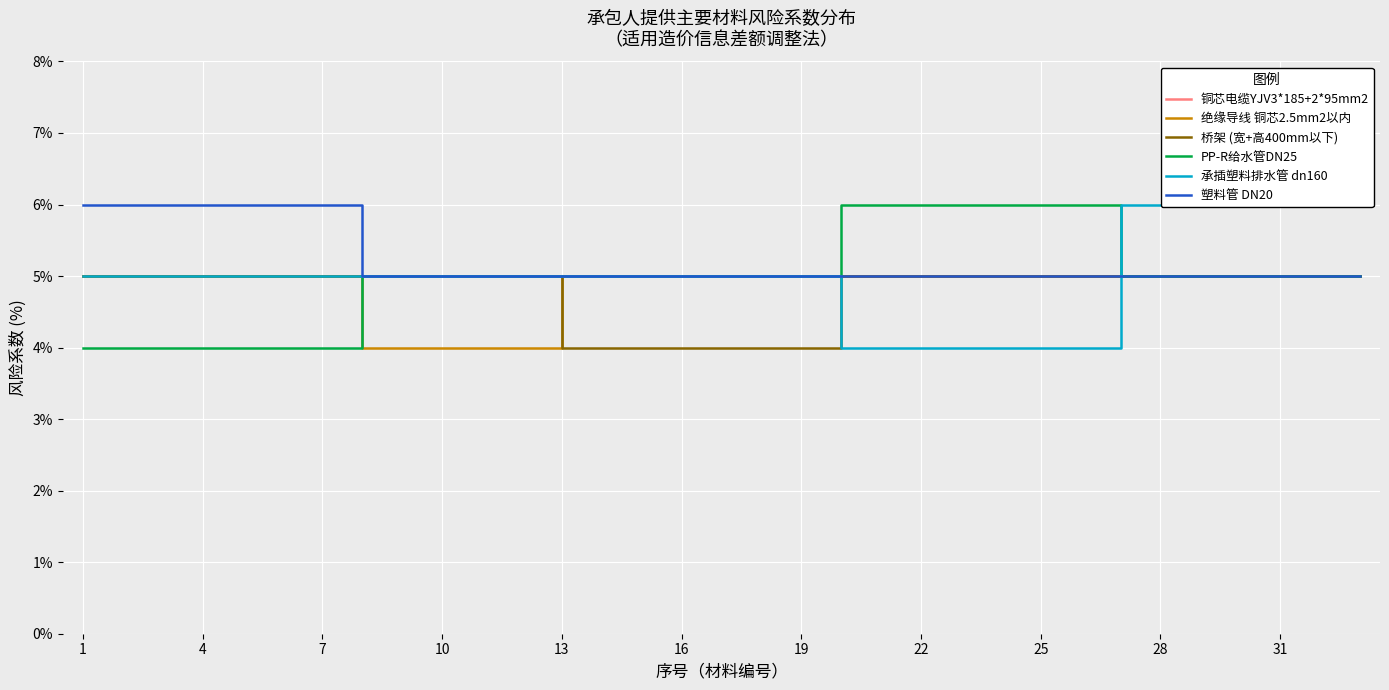

Reading right to left, what are all the values shown in this chart?

铜芯电缆YJV3*185+2*95mm2: 5	5	5	5	5	5	5	5	5	5	5	5	5	5	5	5	5	5	5	5	5	5	5	5	5	5	5	5	5	5	5	5	5
绝缘导线 铜芯2.5mm2以内: 5	5	5	5	5	5	5	5	5	5	5	5	5	5	5	5	5	5	5	5	5	4	4	4	4	4	5	5	5	5	5	5	5
桥架 (宽+高400mm以下): 5	5	5	5	5	5	5	5	5	5	5	5	5	5	4	4	4	4	4	4	4	5	5	5	5	5	5	5	5	5	5	5	5
PP-R给水管DN25: 5	5	5	5	5	5	5	6	6	6	6	6	6	6	5	5	5	5	5	5	5	5	5	5	5	5	4	4	4	4	4	4	4
承插塑料排水管 dn160: 6	6	6	6	6	6	6	4	4	4	4	4	4	4	5	5	5	5	5	5	5	5	5	5	5	5	5	5	5	5	5	5	5
塑料管 DN20: 5	5	5	5	5	5	5	5	5	5	5	5	5	5	5	5	5	5	5	5	5	5	5	5	5	5	6	6	6	6	6	6	6